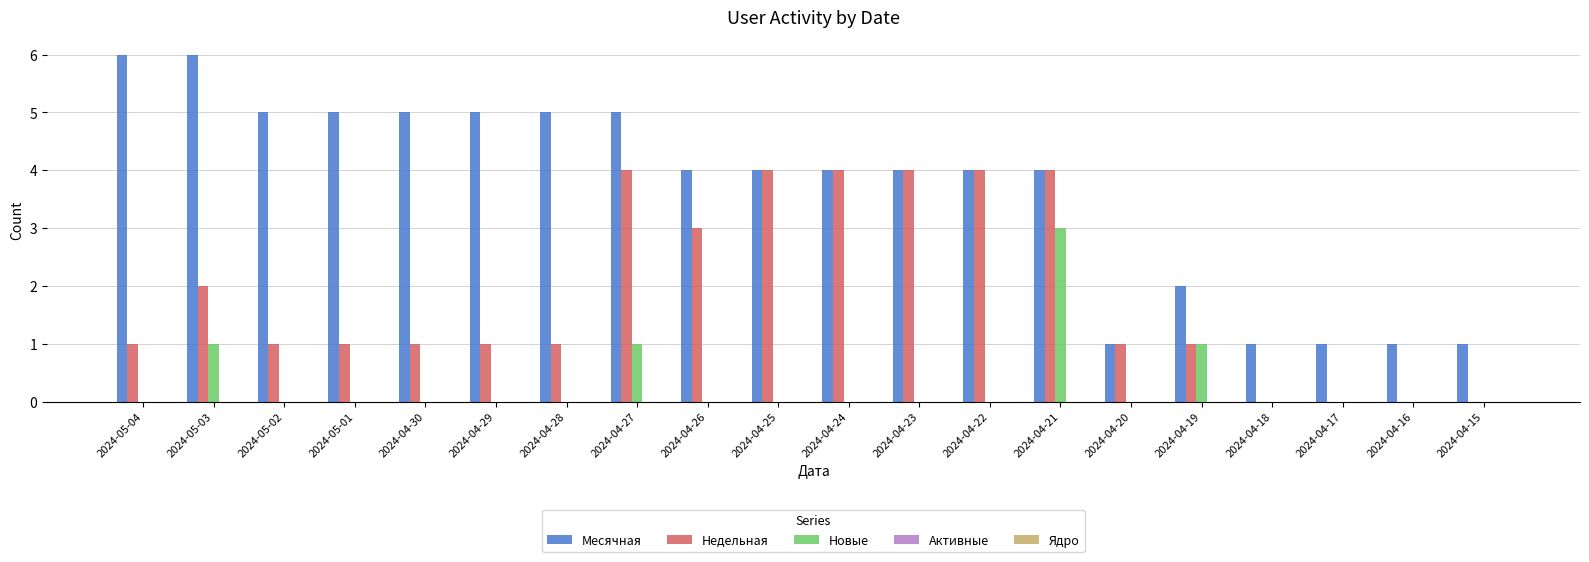

Is the value of Месячная at 2024-04-25 greater than the value of Недельная at 2024-05-02?

Yes